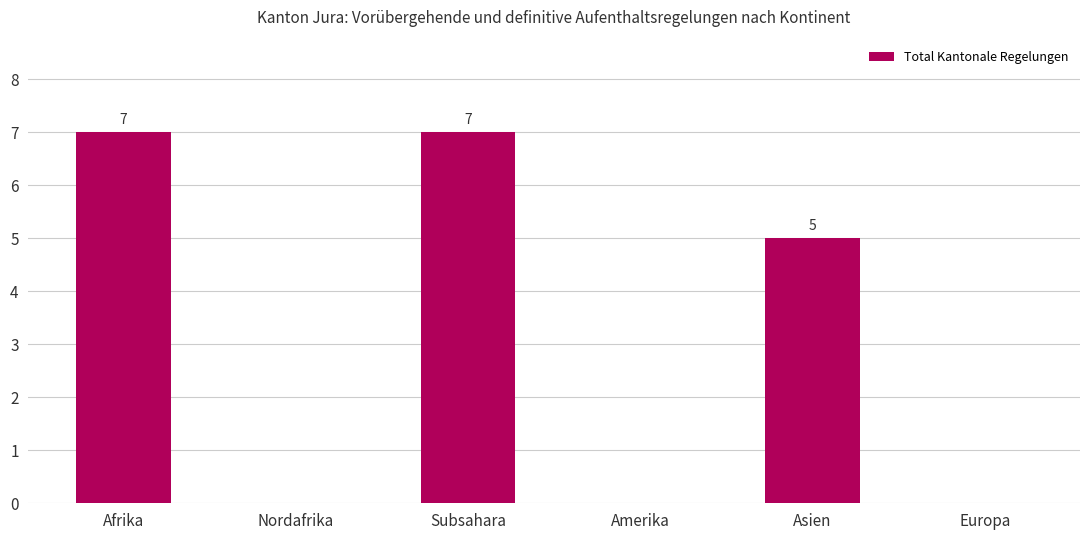

What is the change in value from Afrika to Nordafrika?

-7